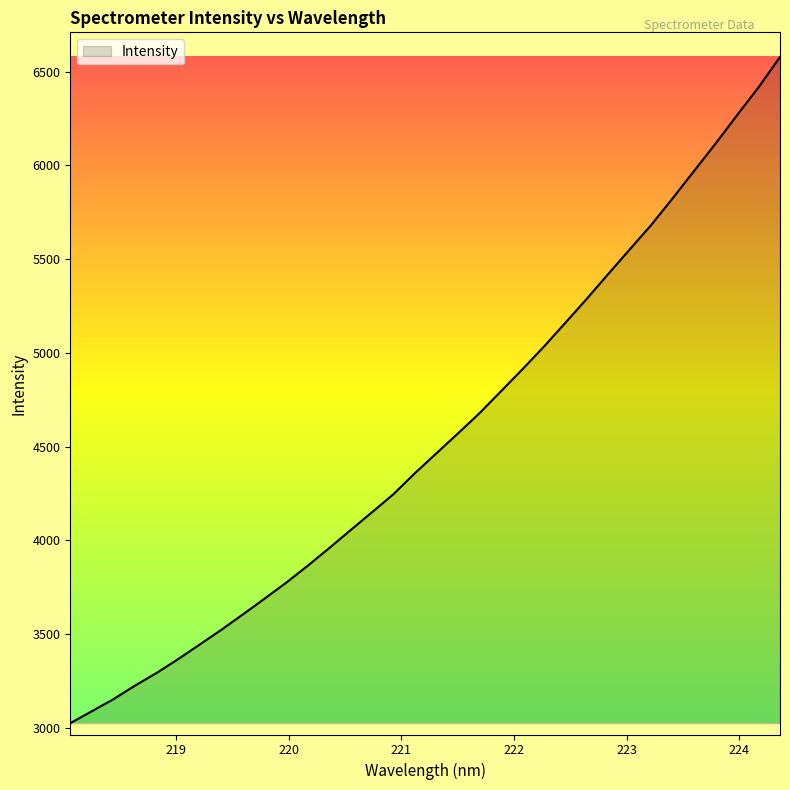

What is the maximum value shown in the chart?

6577.9